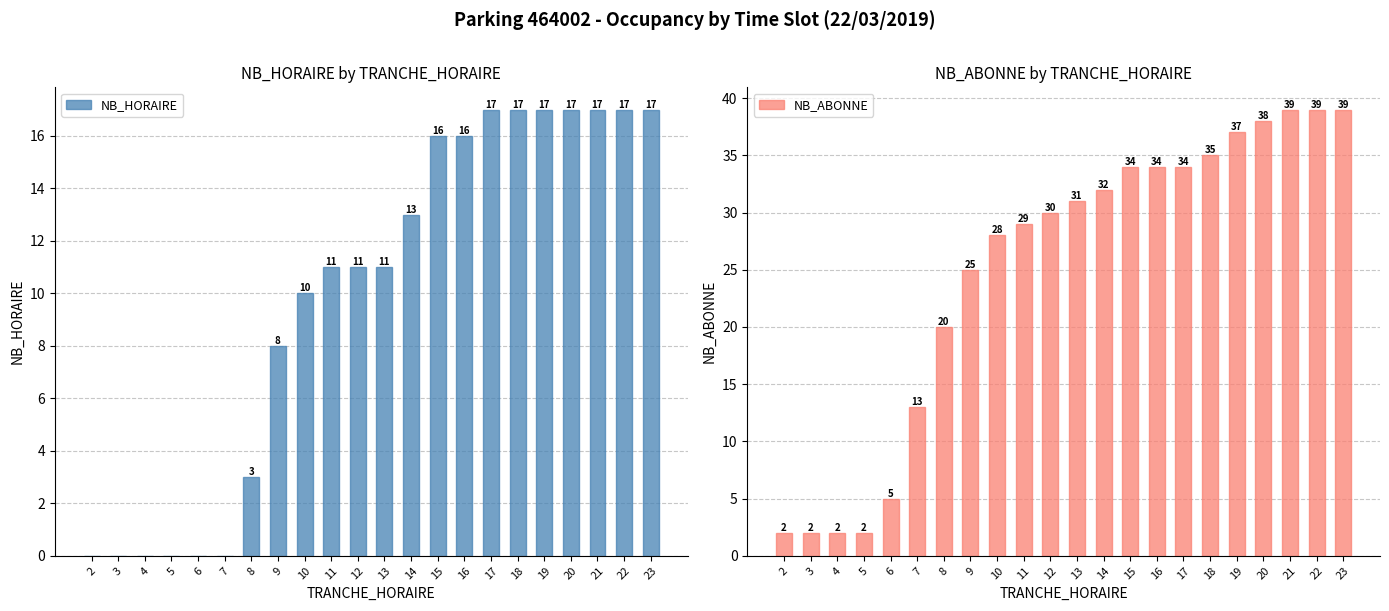

True or false: NB_HORAIRE has a value of 22 at 15.

False